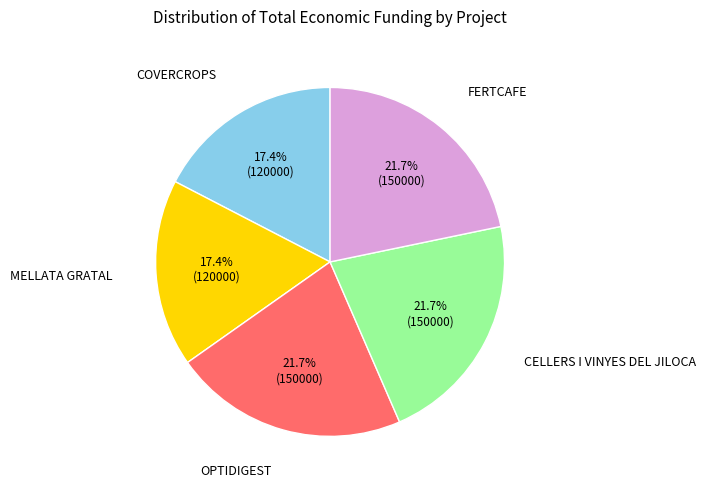

To the nearest percent, what percentage of the pie is MELLATA GRATAL?

17%